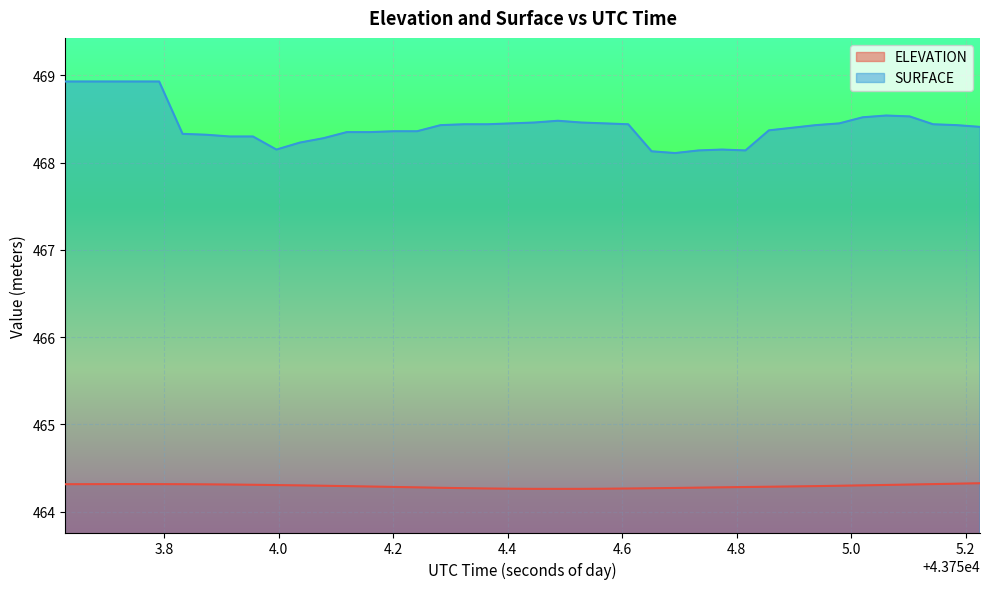

At 43754.1193, list the series in order from smallest to largest.

ELEVATION, SURFACE